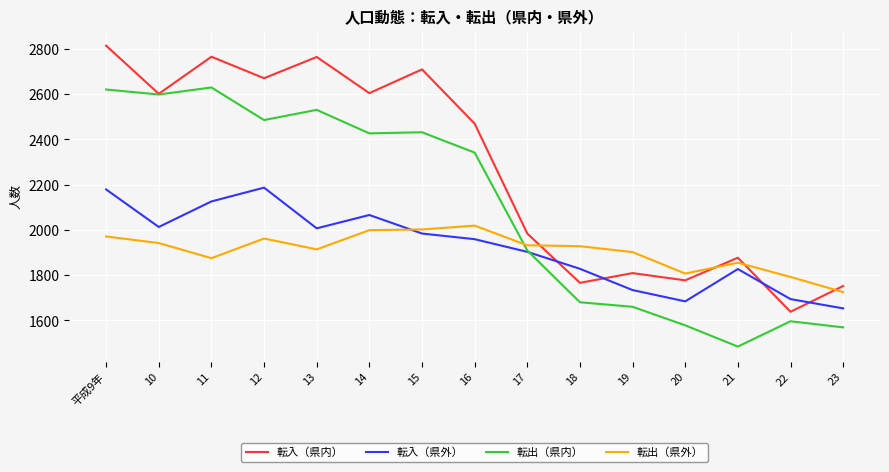

What are all the series names shown in the legend?

転入（県内）, 転入（県外）, 転出（県内）, 転出（県外）